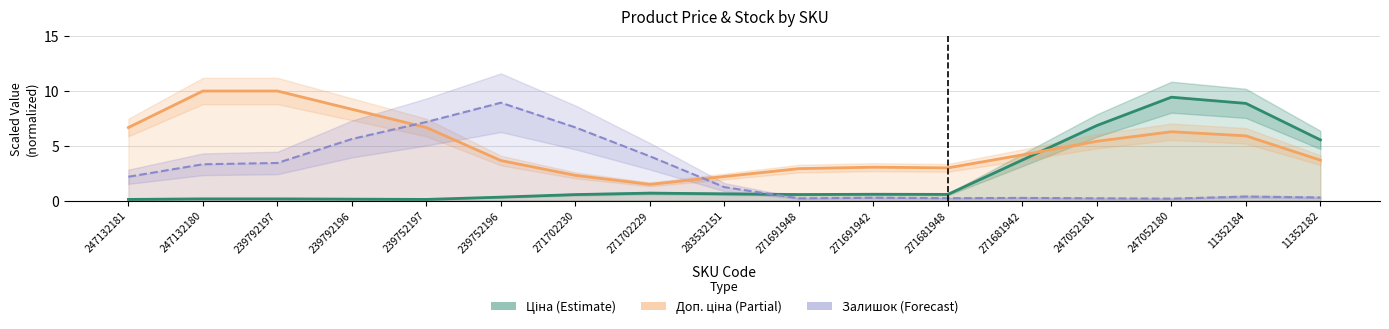

What is the sum of the Доп. ціна (Partial) values at 247052180 and 247052181?

11.7